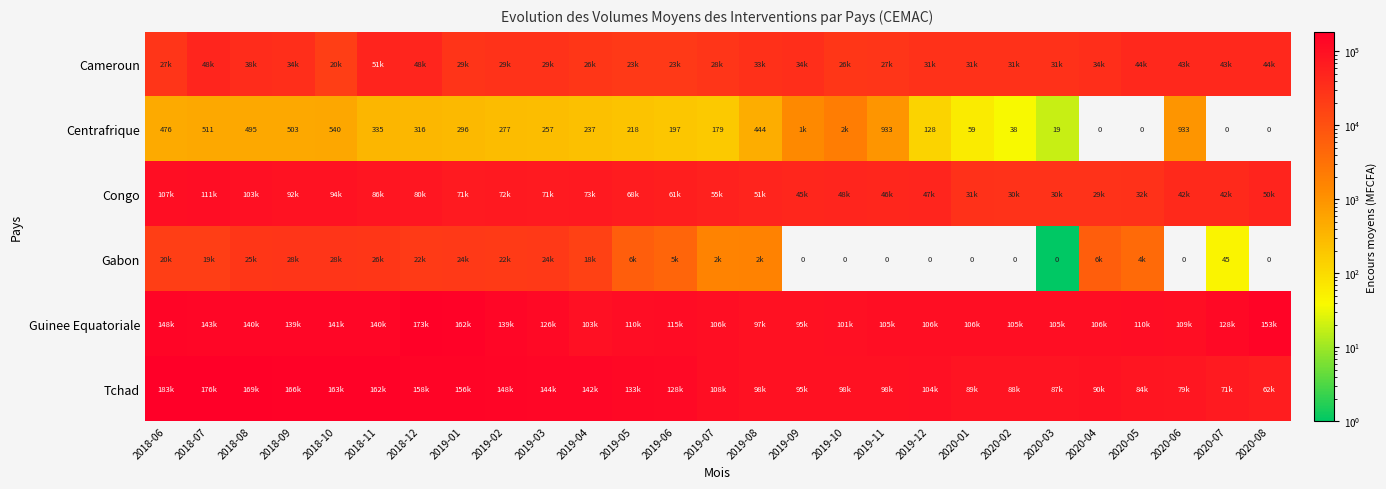

Count the number of data series in this chart.

6